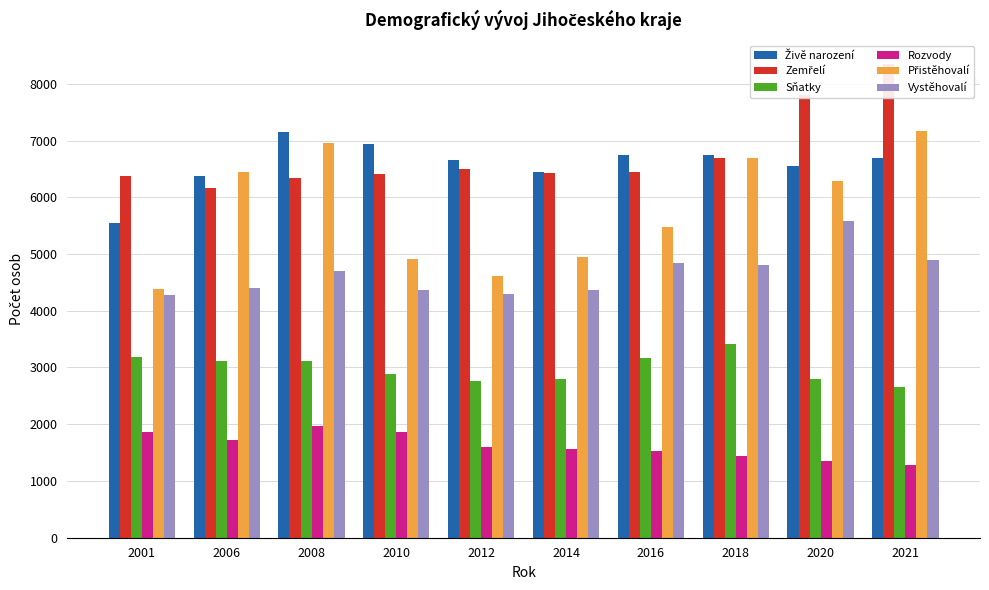

Reading left to right, transcribe all the data shown in this chart.

Živě narození: 2001=5554	2006=6370	2008=7155	2010=6933	2012=6655	2014=6437	2016=6747	2018=6748	2020=6552	2021=6699
Zemřelí: 2001=6373	2006=6168	2008=6347	2010=6416	2012=6504	2014=6428	2016=6443	2018=6696	2020=7800	2021=8350
Sňatky: 2001=3190	2006=3110	2008=3112	2010=2891	2012=2756	2014=2806	2016=3175	2018=3407	2020=2792	2021=2656
Rozvody: 2001=1867	2006=1729	2008=1966	2010=1863	2012=1595	2014=1568	2016=1532	2018=1439	2020=1345	2021=1276
Přistěhovalí: 2001=4376	2006=6440	2008=6962	2010=4916	2012=4610	2014=4945	2016=5480	2018=6697	2020=6294	2021=7173
Vystěhovalí: 2001=4282	2006=4402	2008=4706	2010=4370	2012=4288	2014=4361	2016=4836	2018=4812	2020=5578	2021=4897